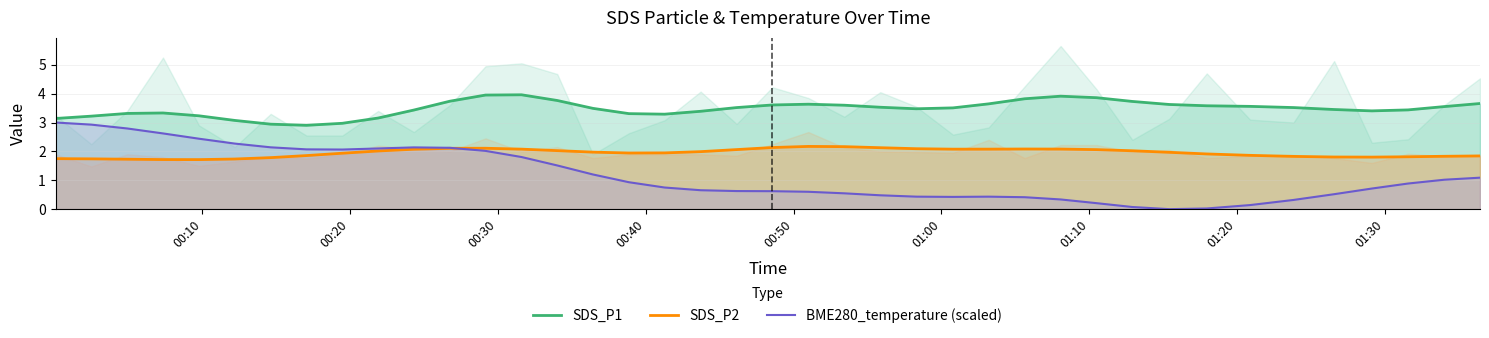

True or false: BME280_temperature (scaled) and SDS_P1 intersect in this chart.

False